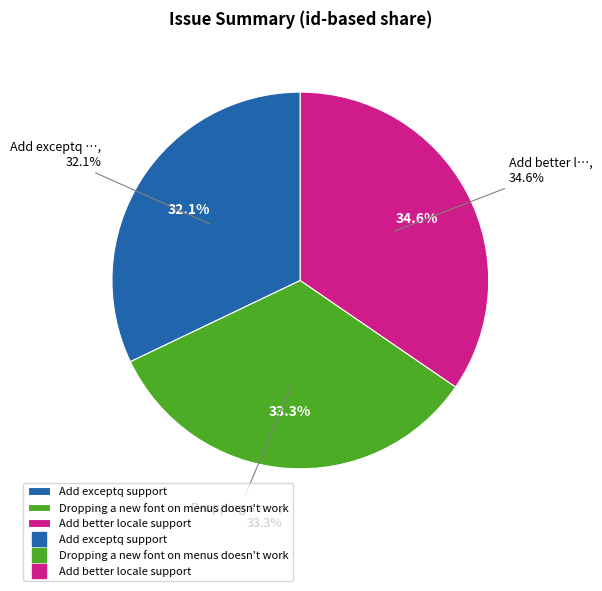

Is Add better locale support the majority of the pie?

No